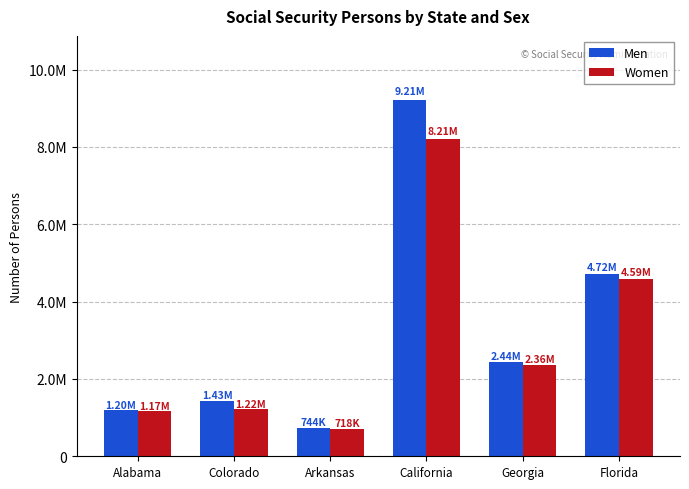

What is the difference between the highest and lowest values at Georgia?

80474